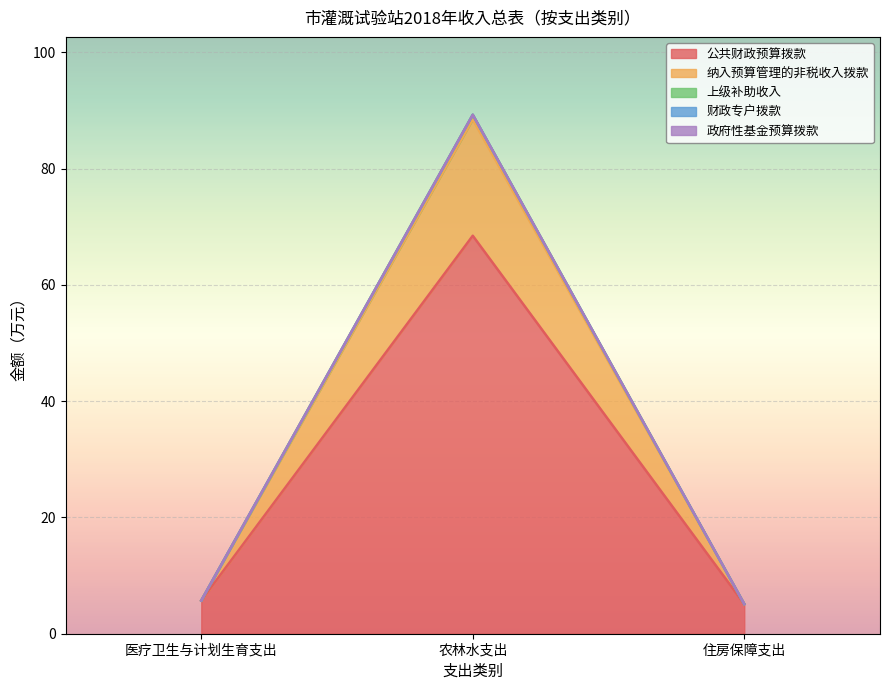

What is the label of the 1st point from the right?

住房保障支出